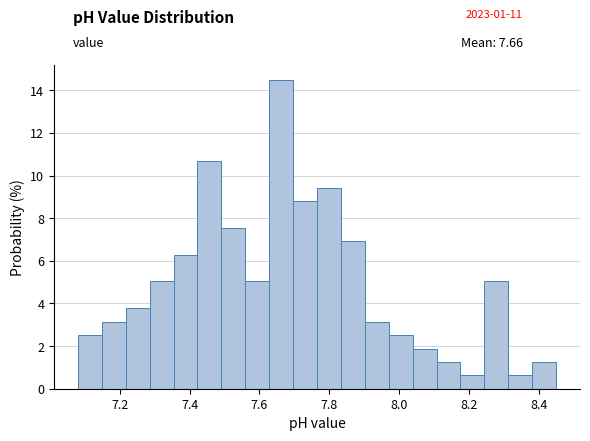

Read against the x-axis, roughly where is the centre of the tallest bar?

7.66